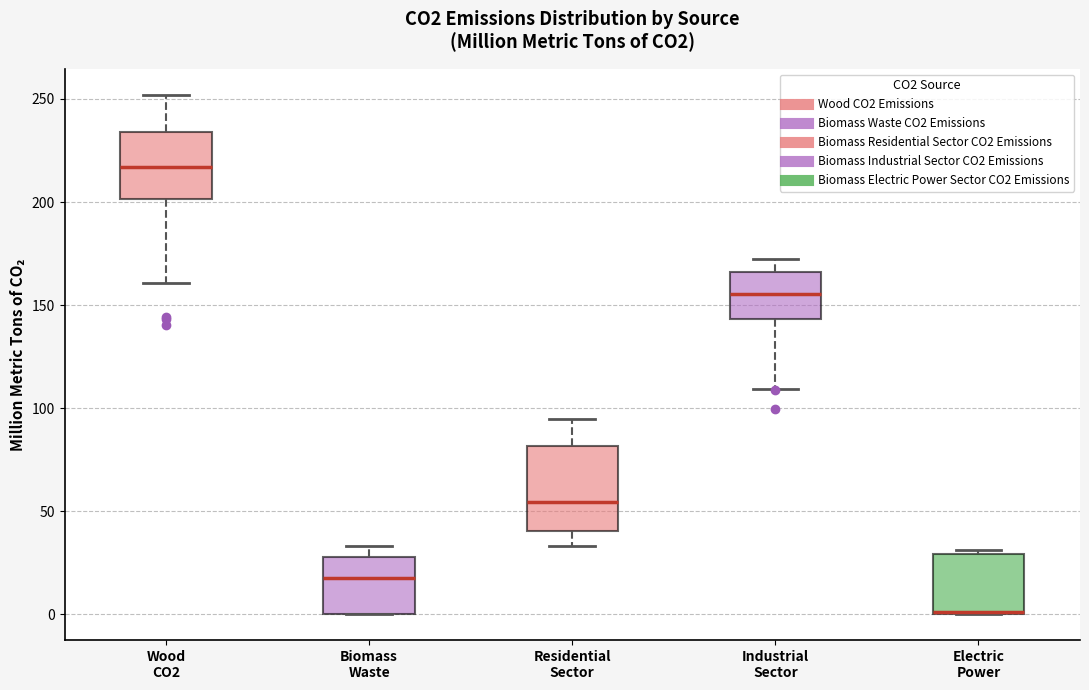

Which box is the tallest, from its lower edge to its upper edge?

Residential Sector